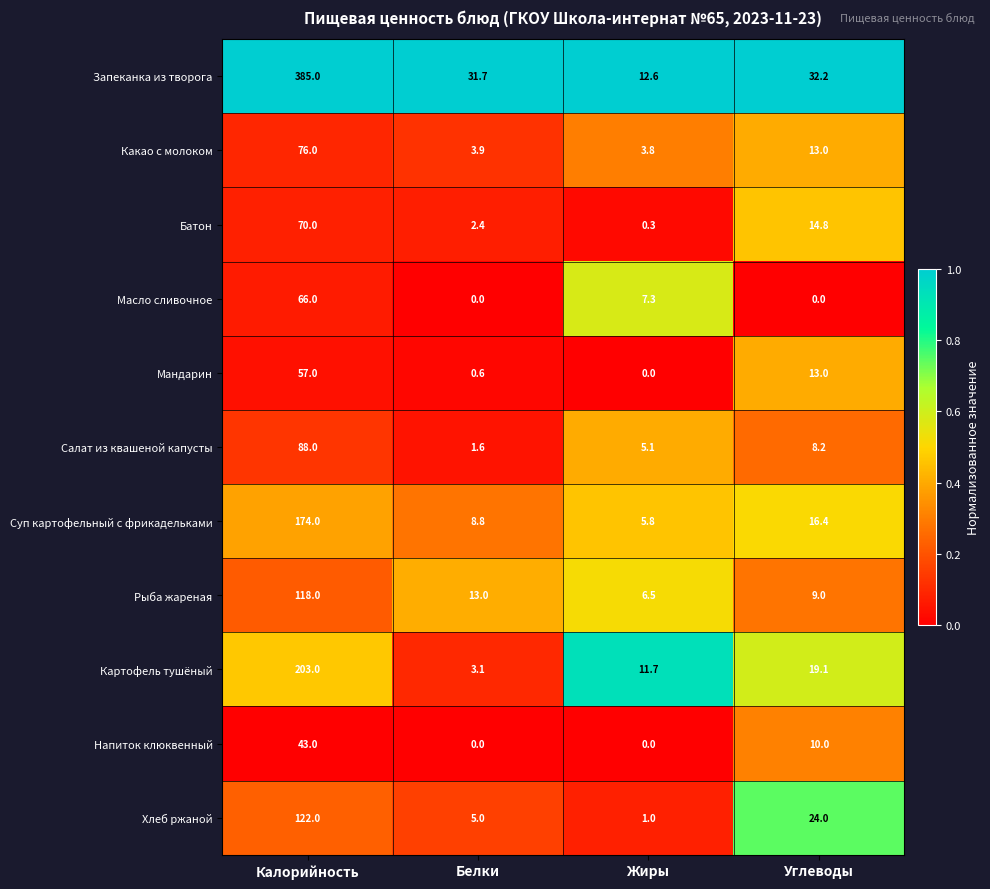

Which series has the largest total across all categories?

Запеканка из творога